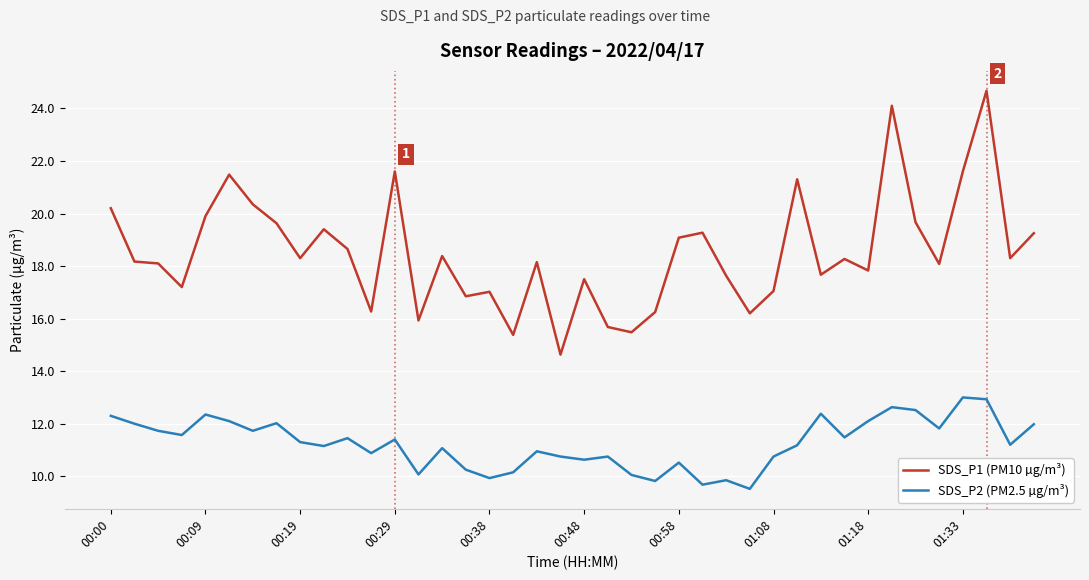

True or false: SDS_P1 (PM10 µg/m³) and SDS_P2 (PM2.5 µg/m³) intersect in this chart.

False